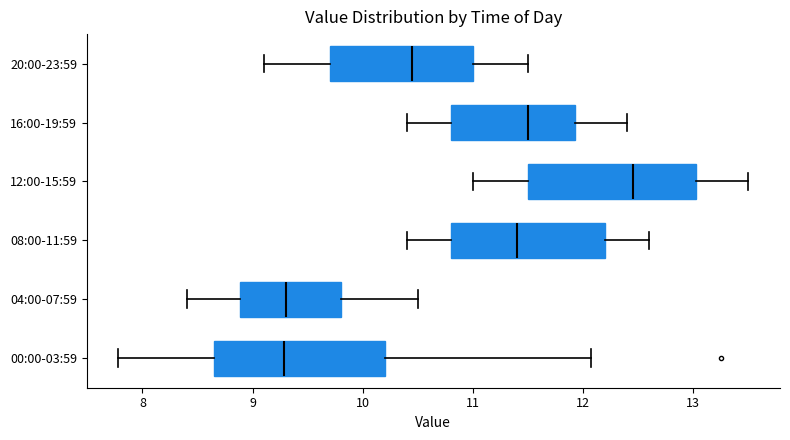

Reading bottom to top, transcribe this box plot: for each box, give where its median line is, the range the box spans, and where its two whiskers end, as read against the x-axis. The values are not printed on the chart, so give them approximately, as read against the axis.

00:00-03:59: median 9.3, box 8.6 to 10.2, whiskers 7.8 to 12.1
04:00-07:59: median 9.3, box 8.9 to 9.8, whiskers 8.4 to 10.5
08:00-11:59: median 11.4, box 10.8 to 12.2, whiskers 10.4 to 12.6
12:00-15:59: median 12.5, box 11.5 to 13.0, whiskers 11.0 to 13.5
16:00-19:59: median 11.5, box 10.8 to 11.9, whiskers 10.4 to 12.4
20:00-23:59: median 10.5, box 9.7 to 11.0, whiskers 9.1 to 11.5